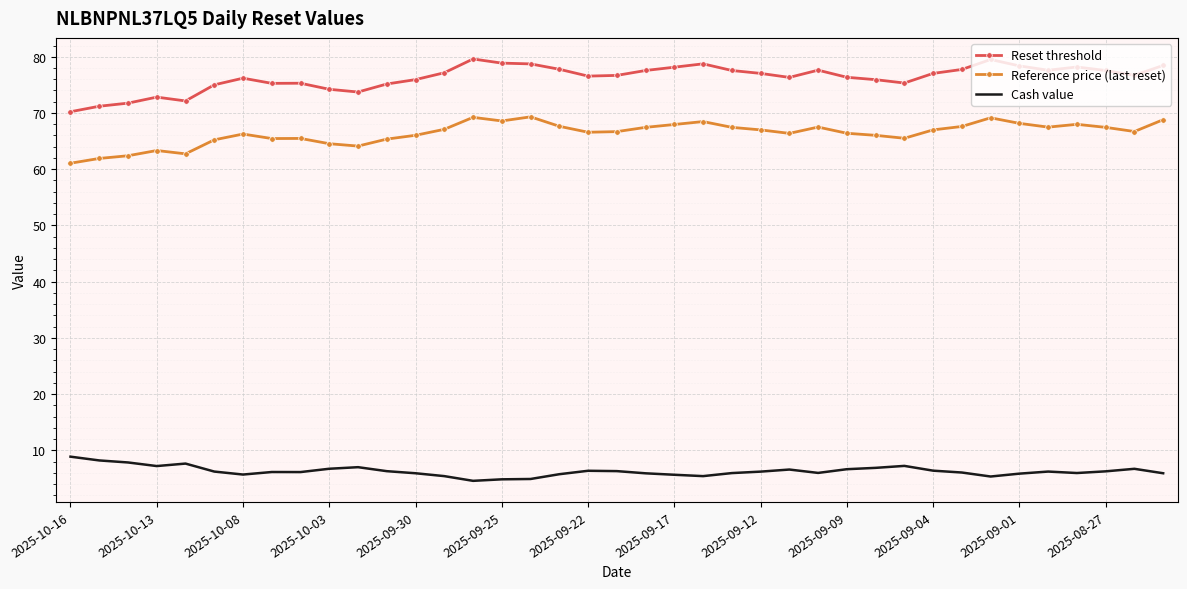

What is the difference between the maximum and minimum values in the Cash value series?

4.3